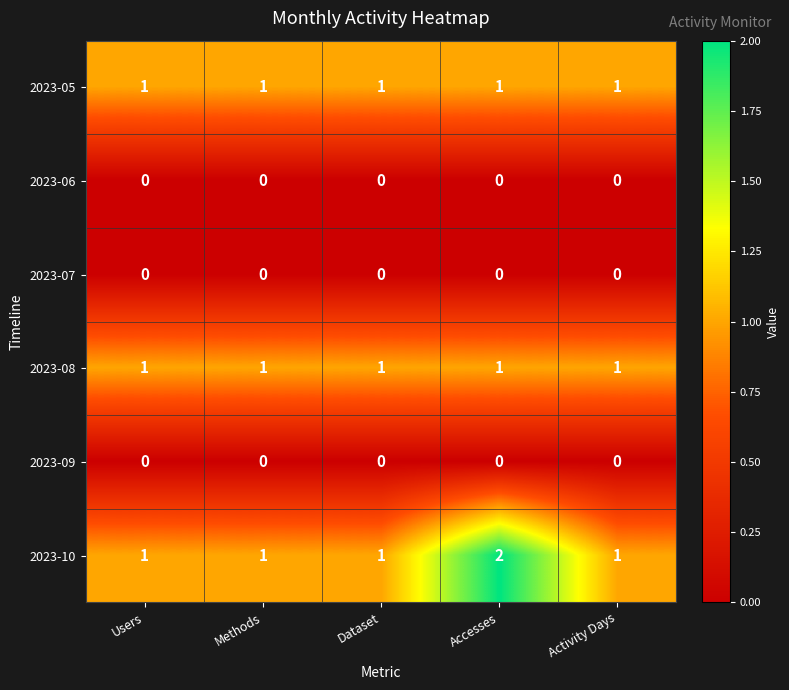

What is the difference between the highest and lowest values at Activity Days?

1